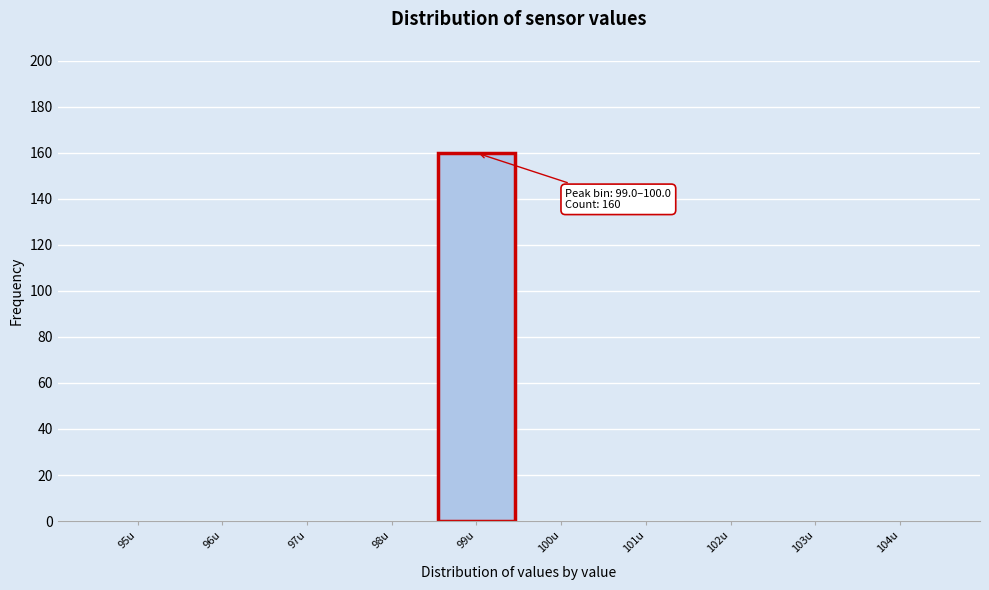

Reading right to left, transcribe all the data shown in this chart.

104u=0	103u=0	102u=0	101u=0	100u=0	99u=160	98u=0	97u=0	96u=0	95u=0